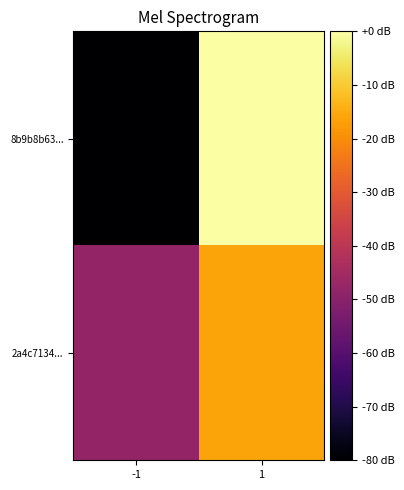

At which category is the sum across all series the highest?

1